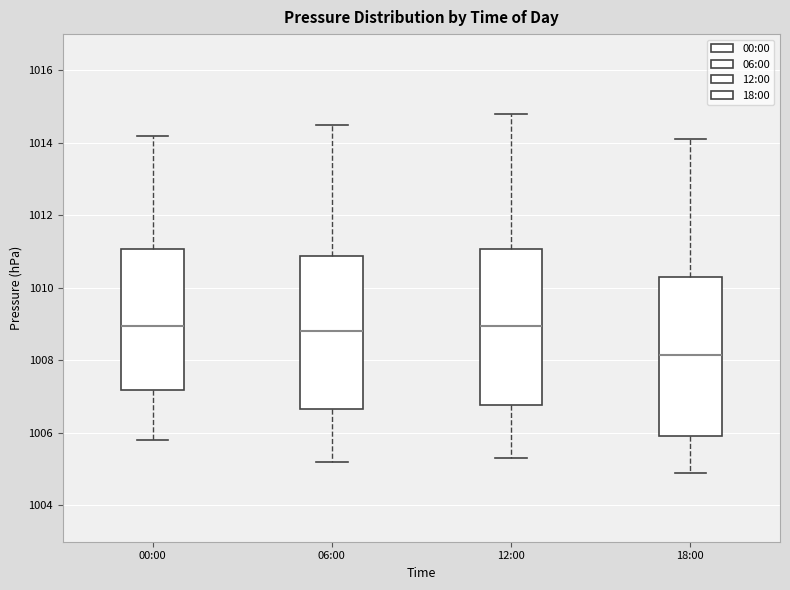

Where does the upper whisker of the box for 18:00 end on the y-axis? The values are not printed on the chart, so give them approximately, as read against the axis.

1014.2